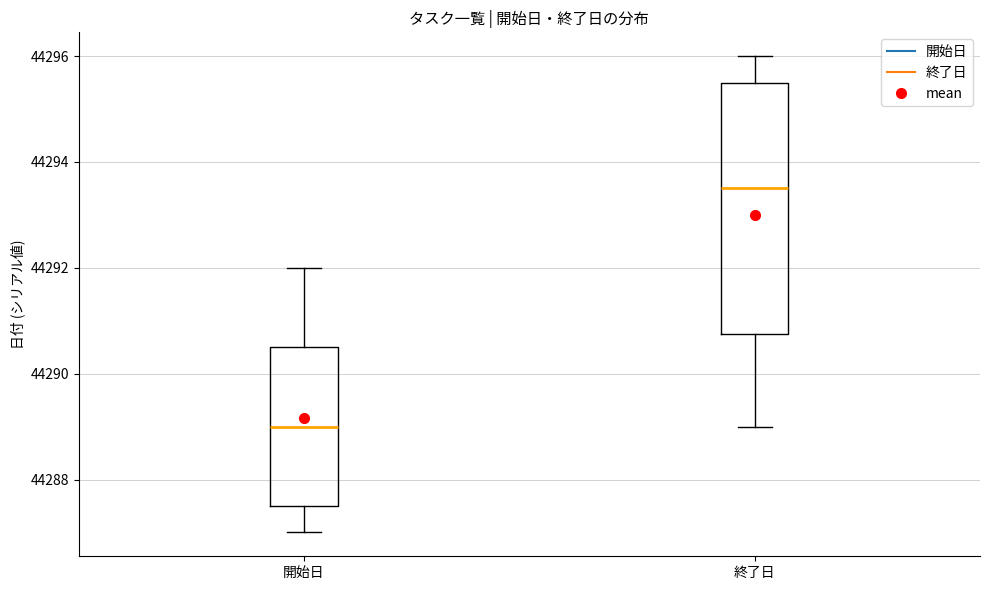

Reading left to right, transcribe this box plot: for each box, give where its median line is, the range the box spans, and where its two whiskers end, as read against the y-axis. The values are not printed on the chart, so give them approximately, as read against the axis.

開始日: median 44289.0, box 44287.6 to 44290.6, whiskers 44287.0 to 44292.0
終了日: median 44293.6, box 44290.8 to 44295.6, whiskers 44289.0 to 44296.0